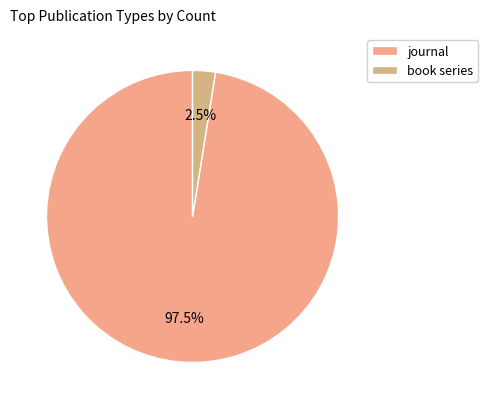

Is the sum of book series and journal greater than half?

Yes